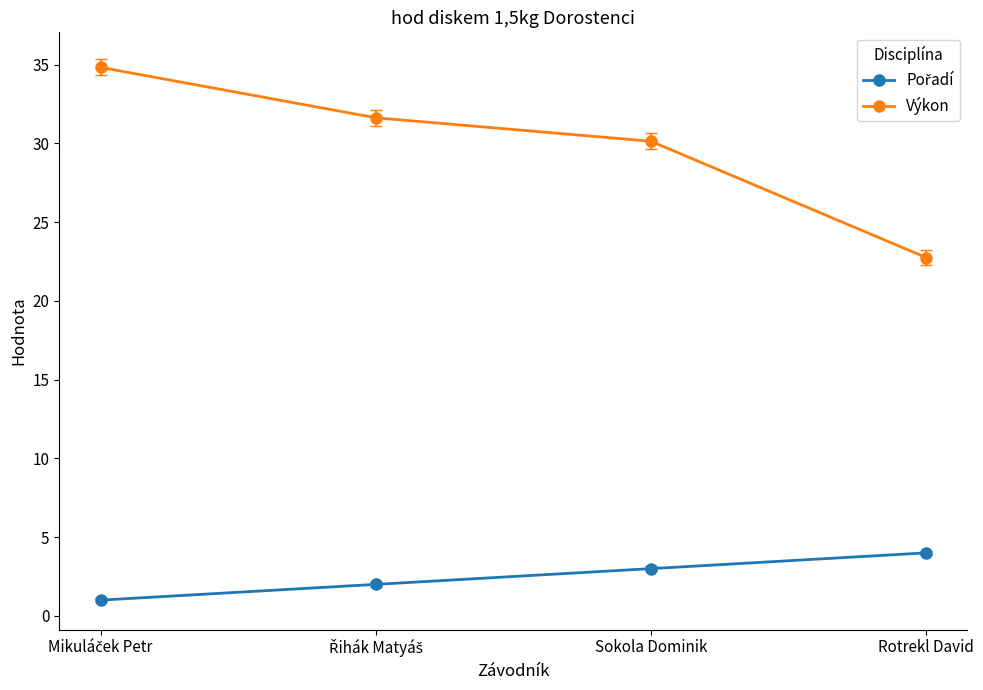

Which series has the widest spread of values?

Výkon